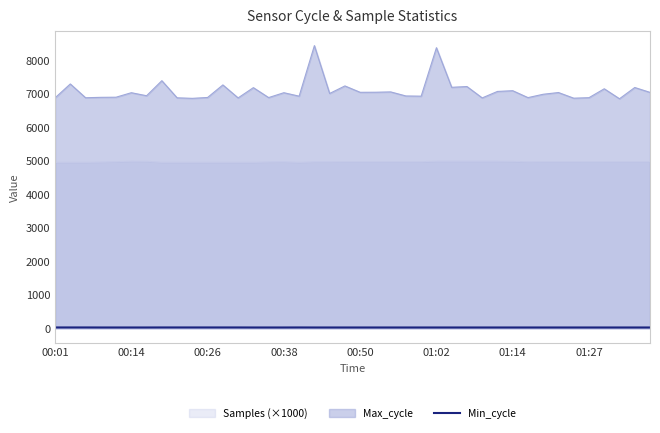

List the series in order of their peak value, lowest first.

Min_cycle, Samples (×1000), Max_cycle